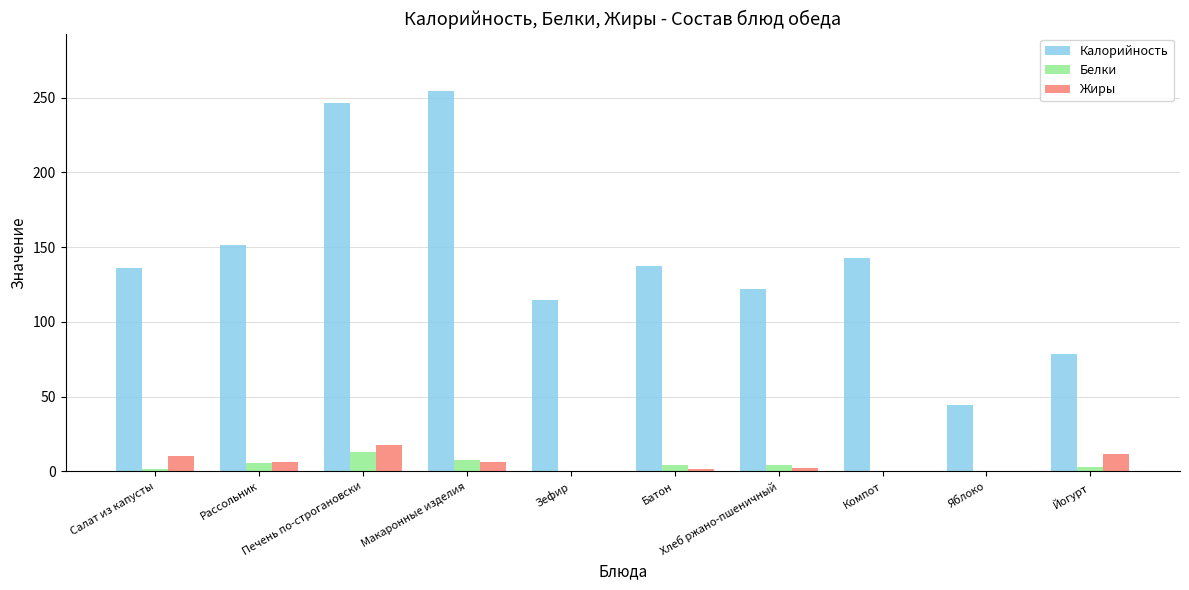

How many distinct data groups are displayed?

3